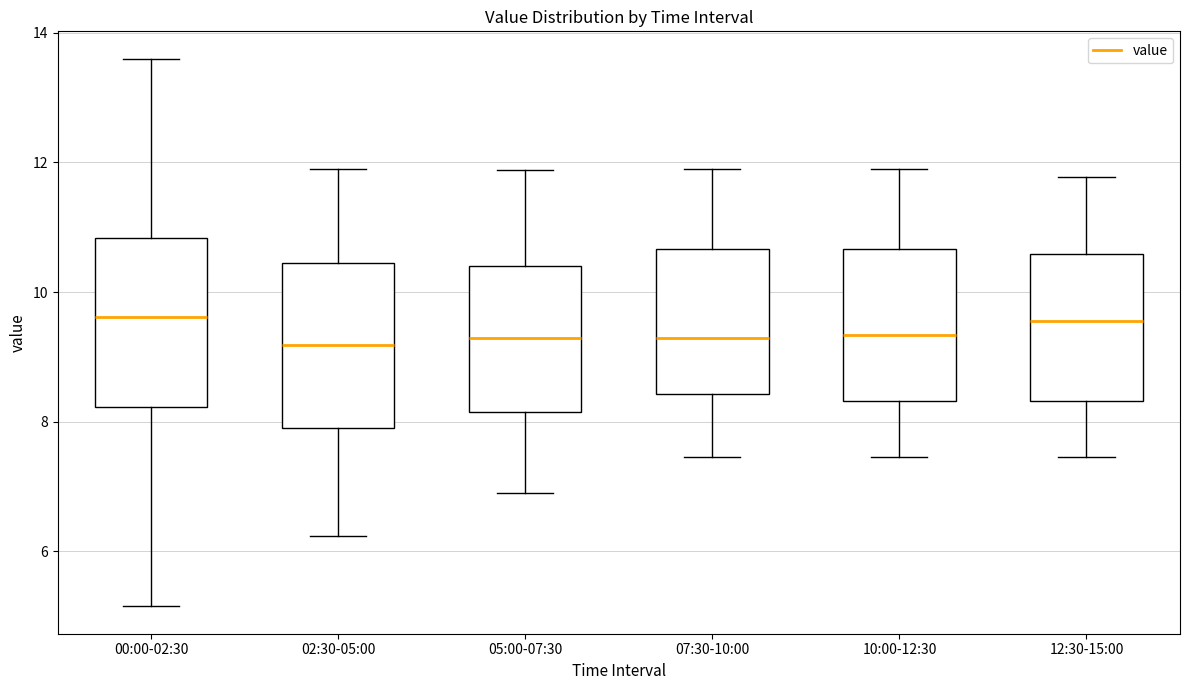

Reading left to right, read every box against the y-axis: the position of its median line, the range the box covers, and the ends of its whiskers. The values are not printed on the chart, so give them approximately, as read against the axis.

00:00-02:30: median 9.6, box 8.2 to 10.8, whiskers 5.2 to 13.6
02:30-05:00: median 9.2, box 8.0 to 10.4, whiskers 6.2 to 12.0
05:00-07:30: median 9.2, box 8.2 to 10.4, whiskers 7.0 to 11.8
07:30-10:00: median 9.2, box 8.4 to 10.6, whiskers 7.4 to 12.0
10:00-12:30: median 9.4, box 8.4 to 10.6, whiskers 7.4 to 12.0
12:30-15:00: median 9.6, box 8.4 to 10.6, whiskers 7.4 to 11.8